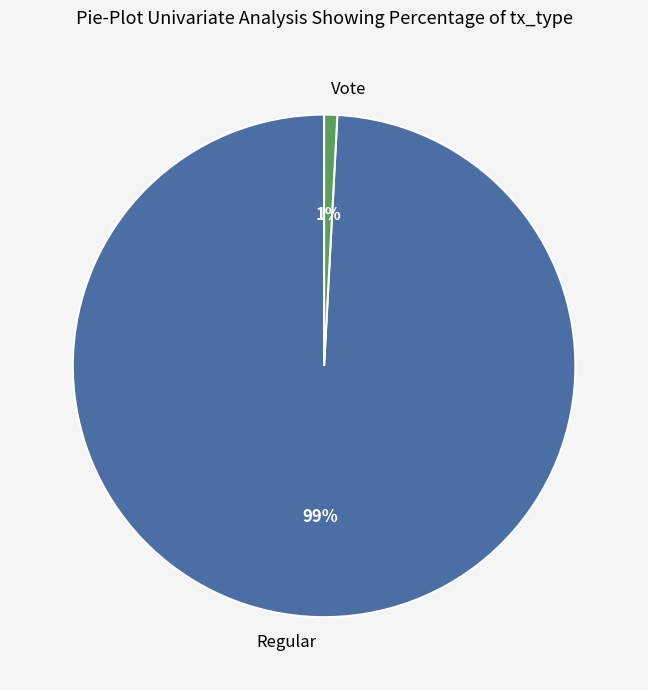

To the nearest percent, what is the average slice percentage?

50%